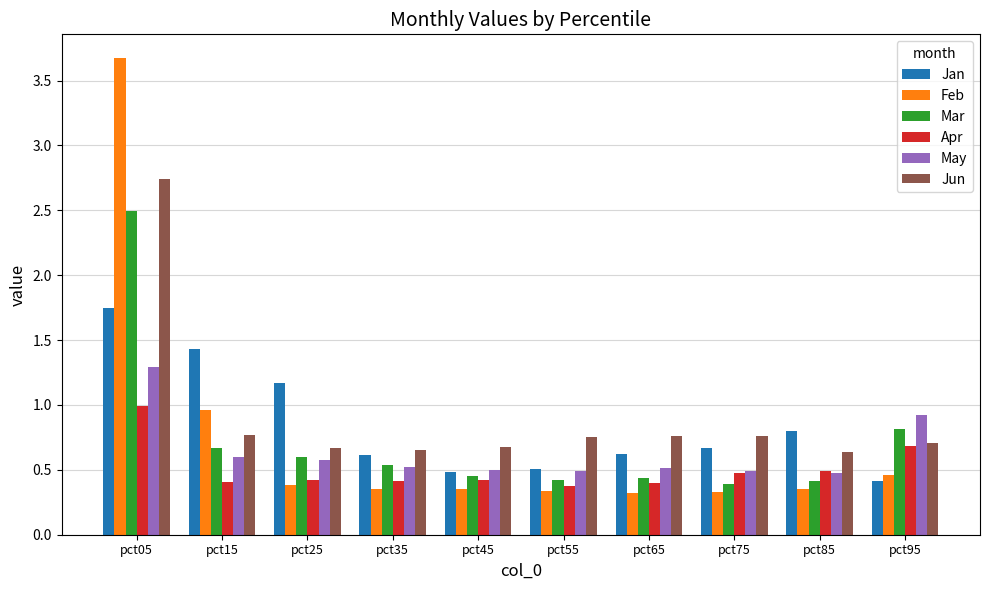

How many series are shown in this chart?

6